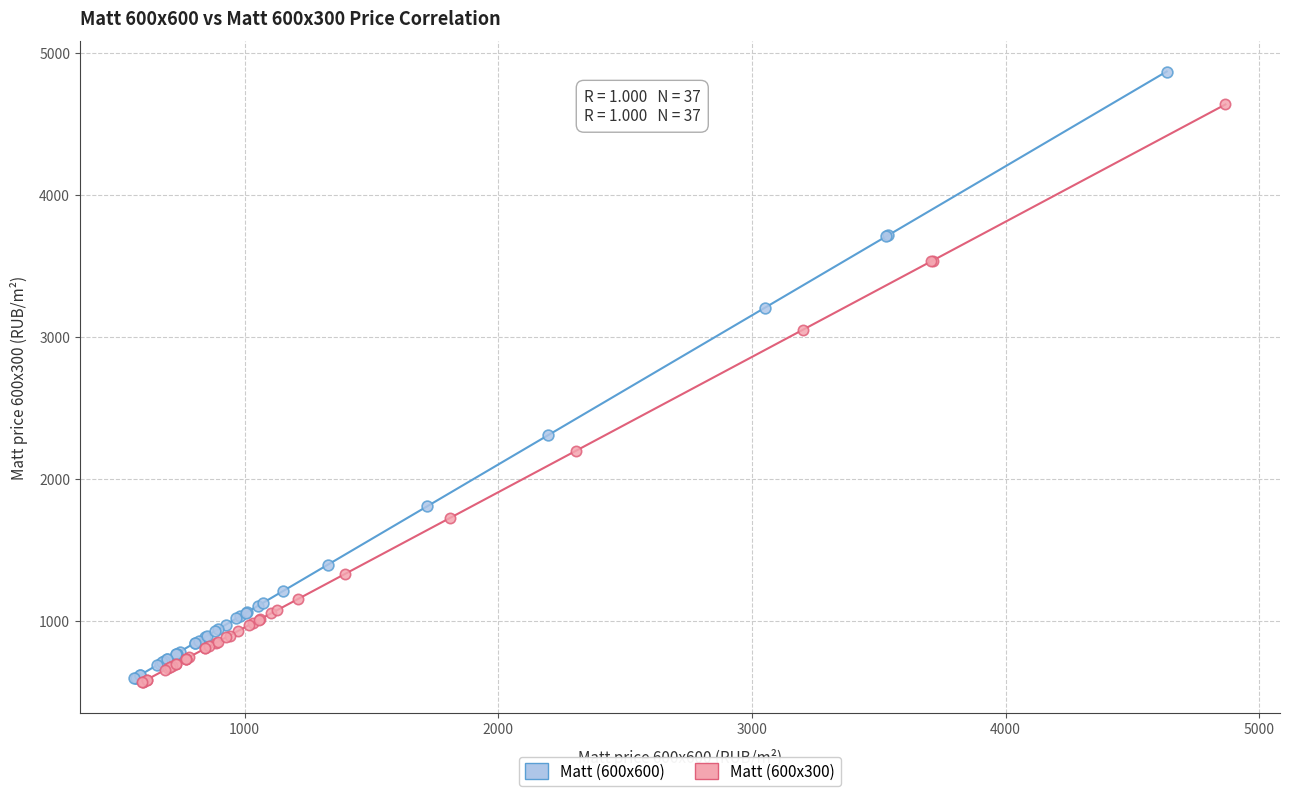

Which series contains the highest Y value?

Matt (600x600)